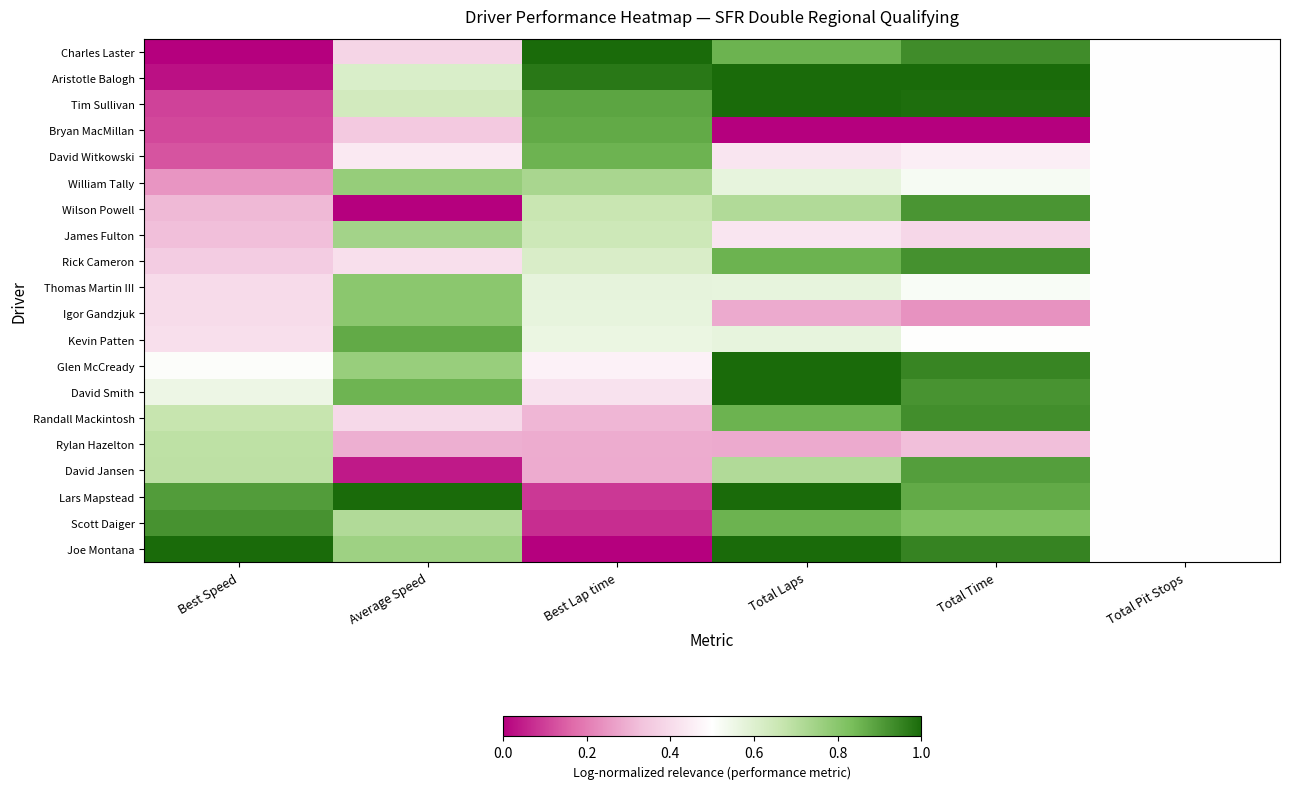

How many categories are shown in the chart?

6